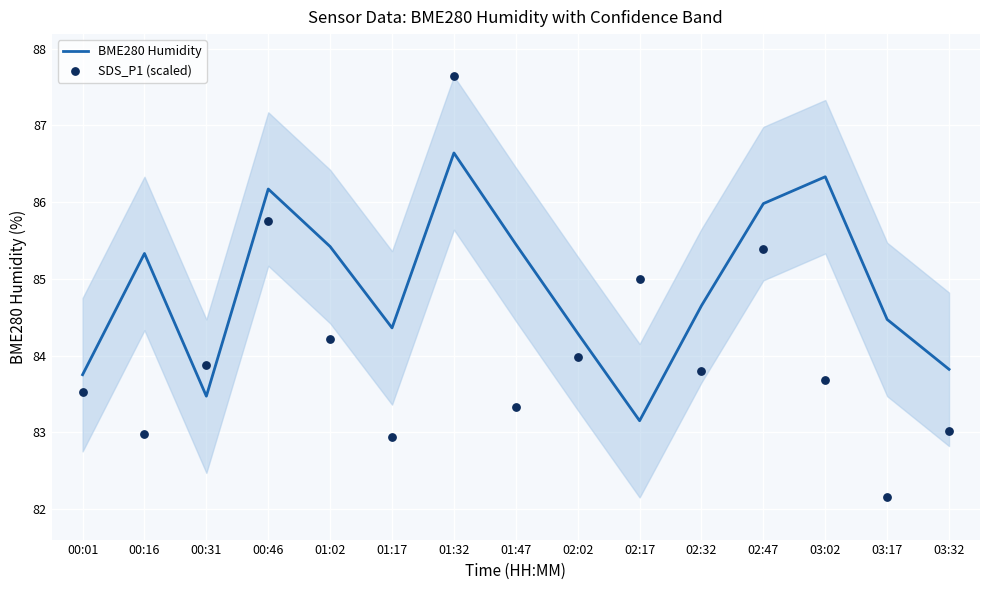

Which series has the widest spread of Y values?

SDS_P1 (scaled)